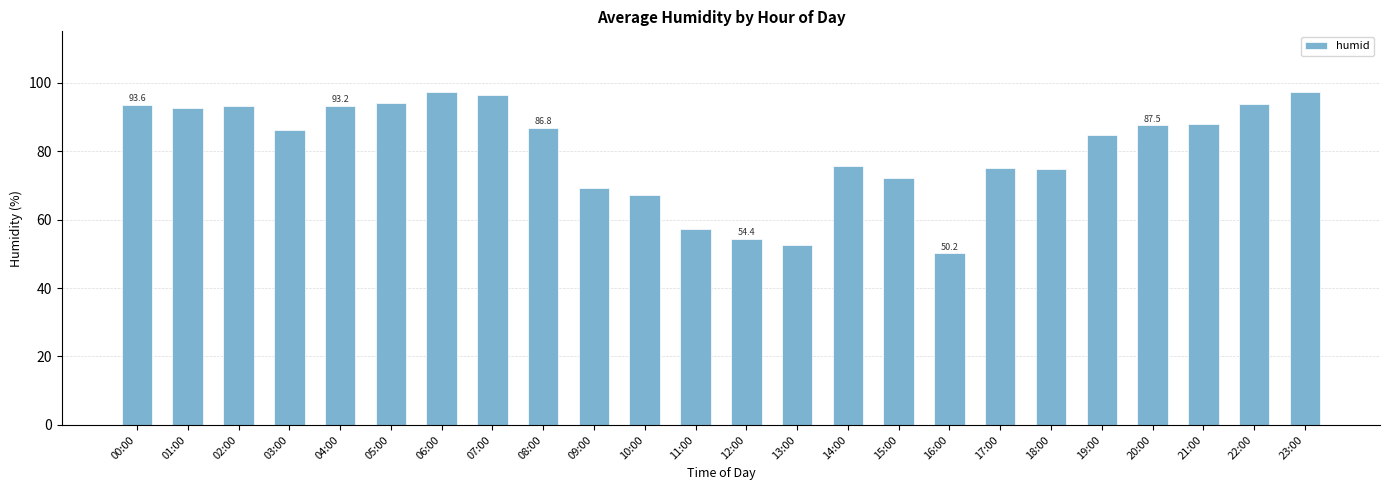

Are the bars grouped side by side (vs. stacked)?

No